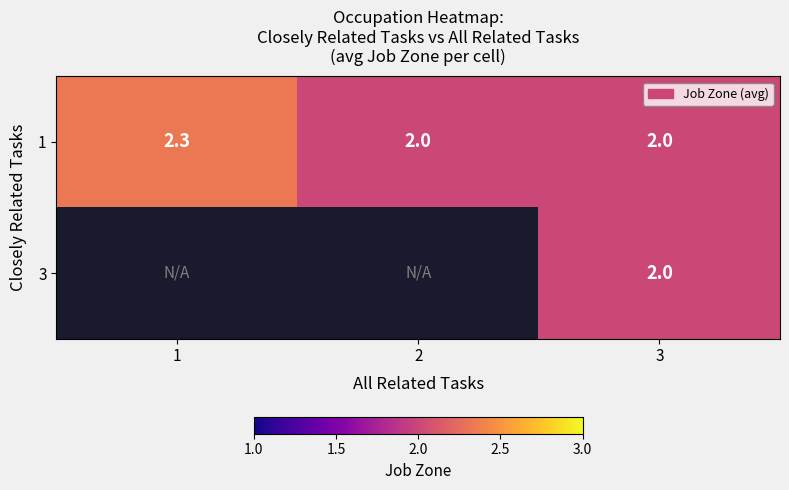

The row_1 series shows 2.0 at 3. True or false?

True